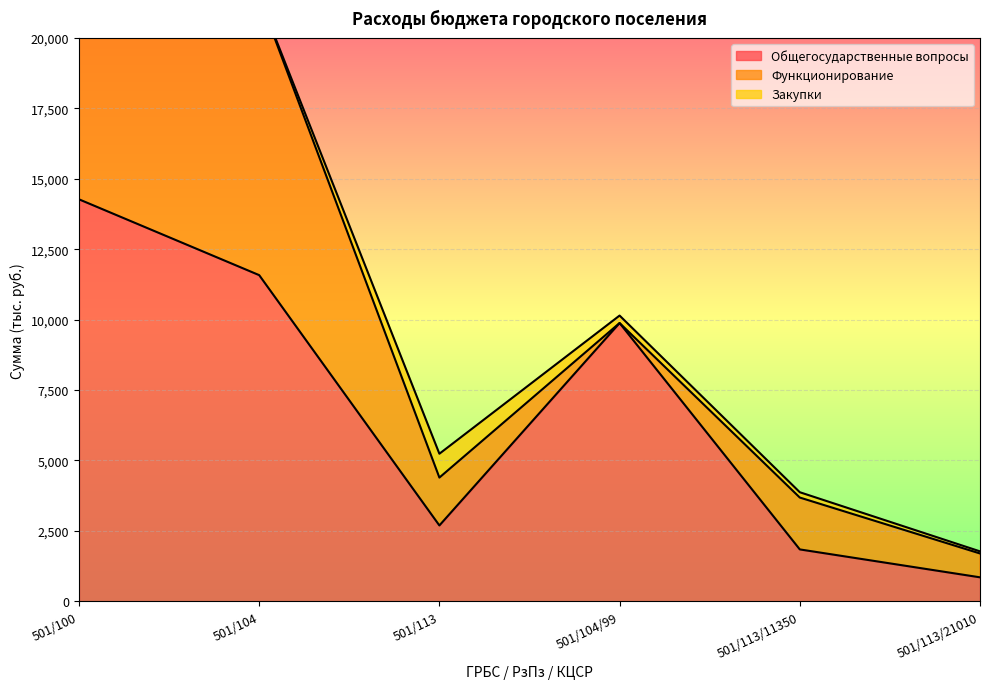

Between 501/100 and 501/113/11350, which is larger?

501/100